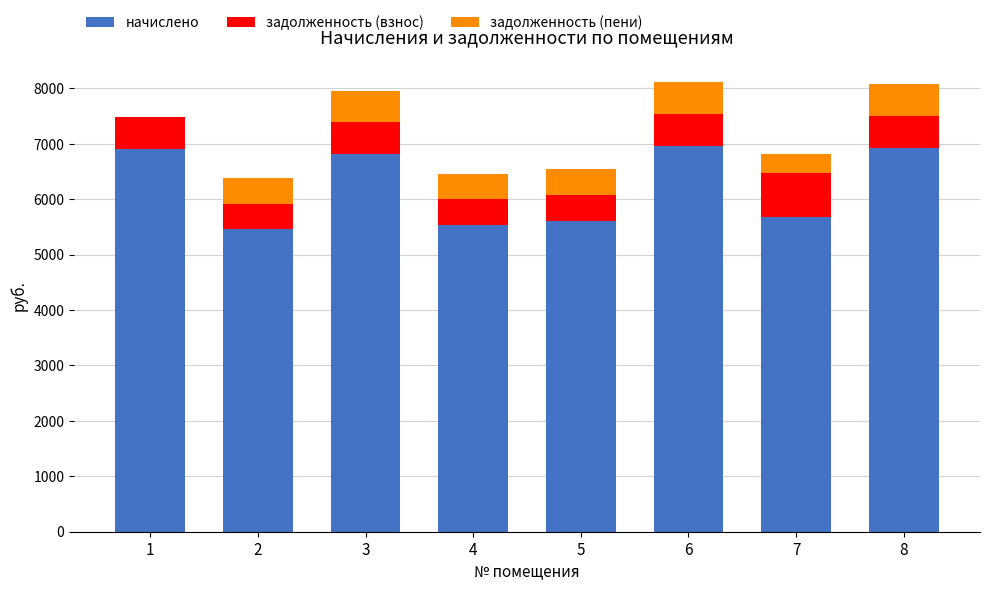

Count the number of categories in the chart.

8